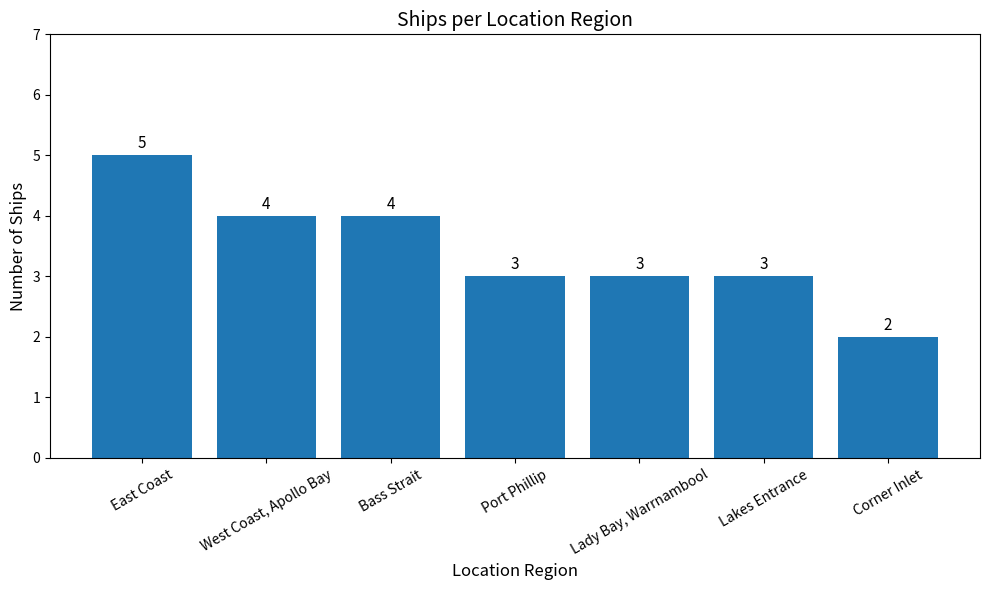

What is the smallest value displayed?

2